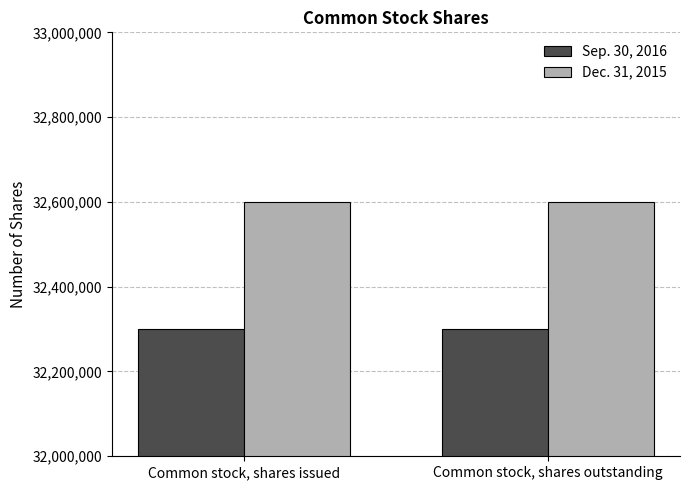

Which series has the largest total across all categories?

Dec. 31, 2015